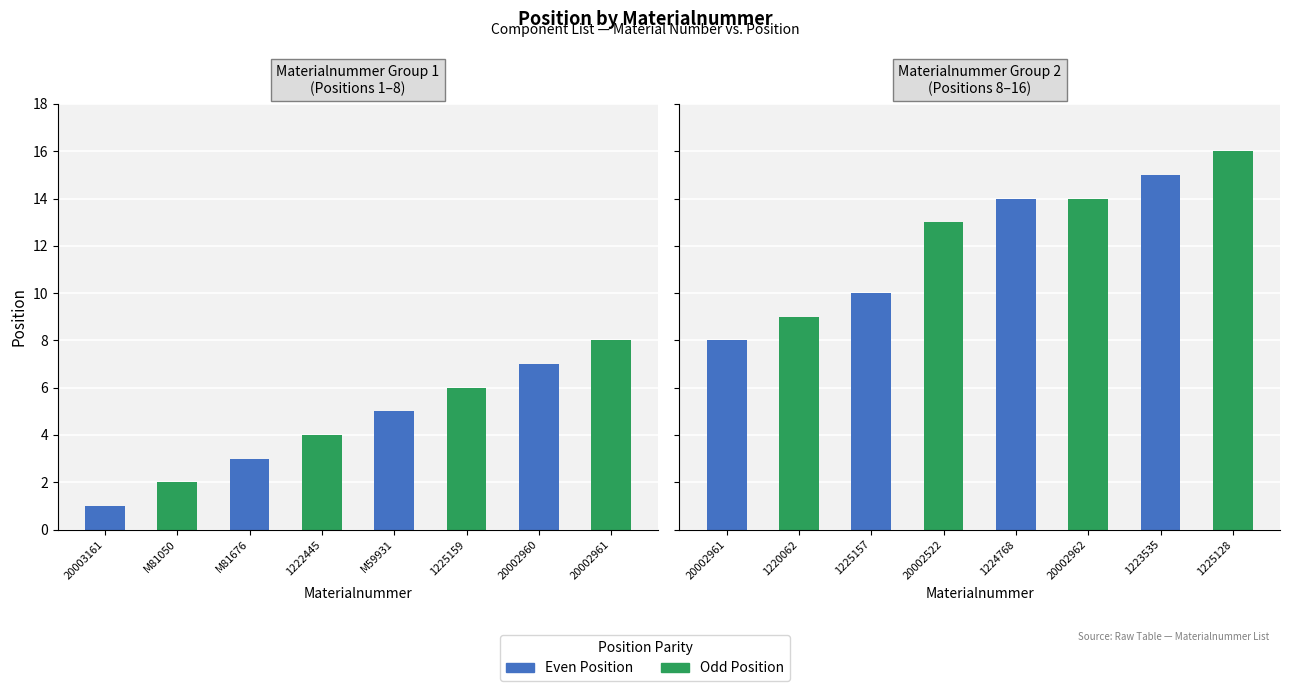

Rank the series at 1222445 from lowest to highest value.

Even Position, Odd Position